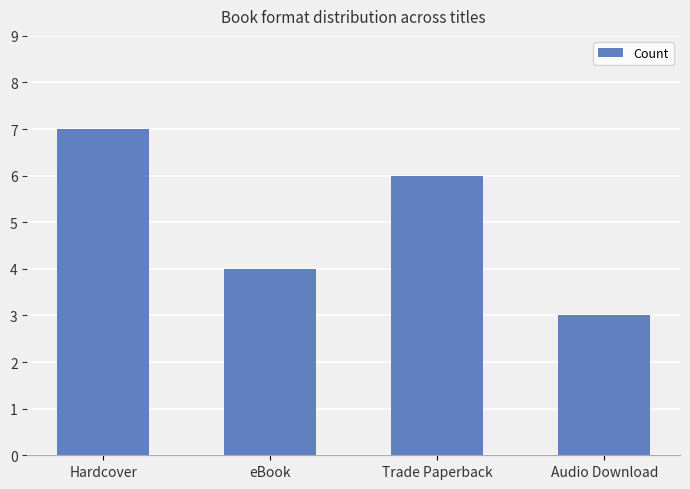

Count the values in the range 4 to 7.

3